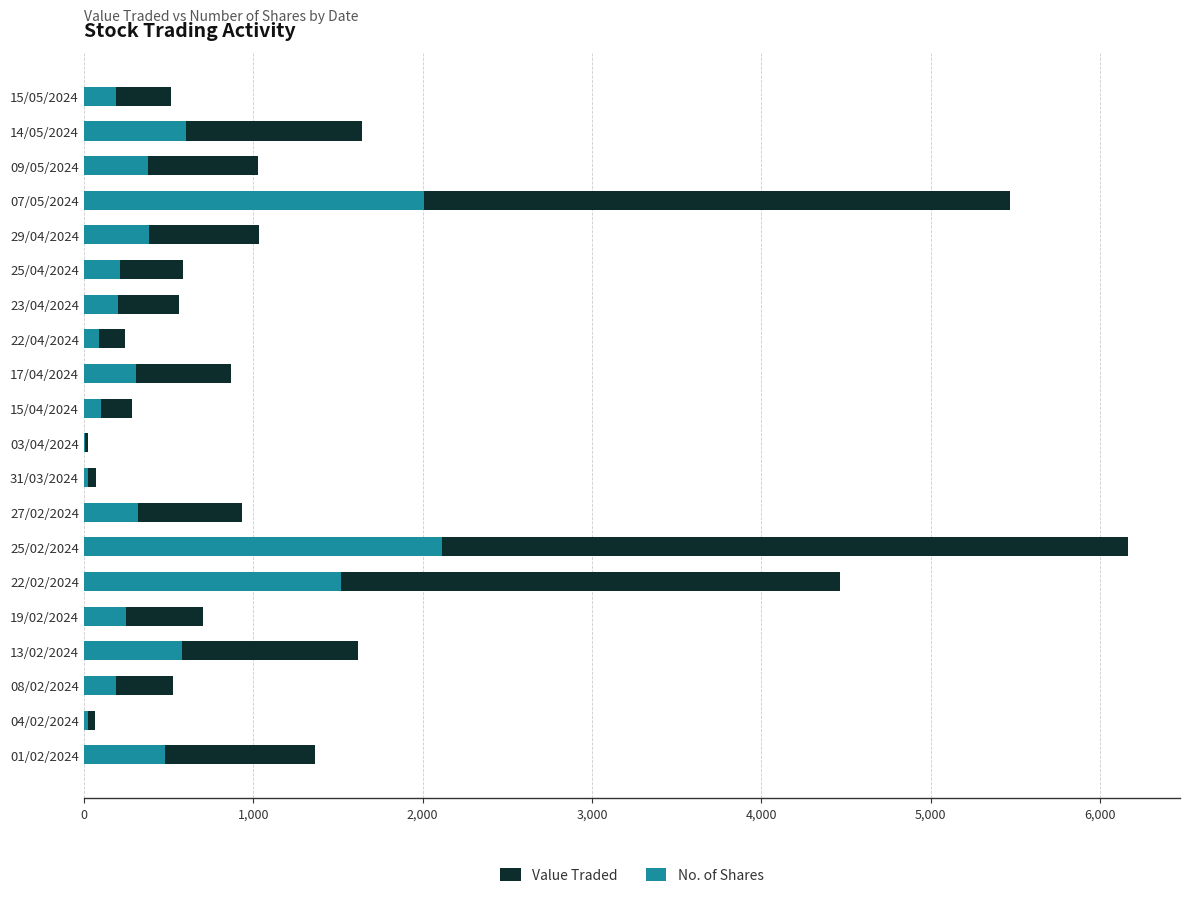

Which has a higher value, 25/04/2024 or 08/02/2024?

25/04/2024